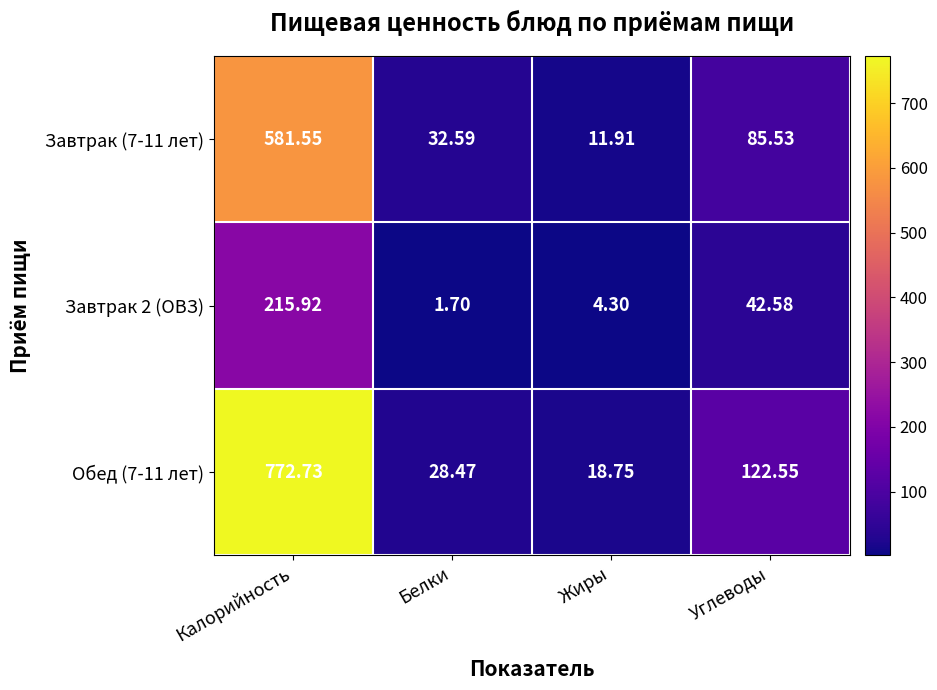

Rank the categories by Завтрак 2 (ОВЗ) value from highest to lowest.

Калорийность, Углеводы, Жиры, Белки